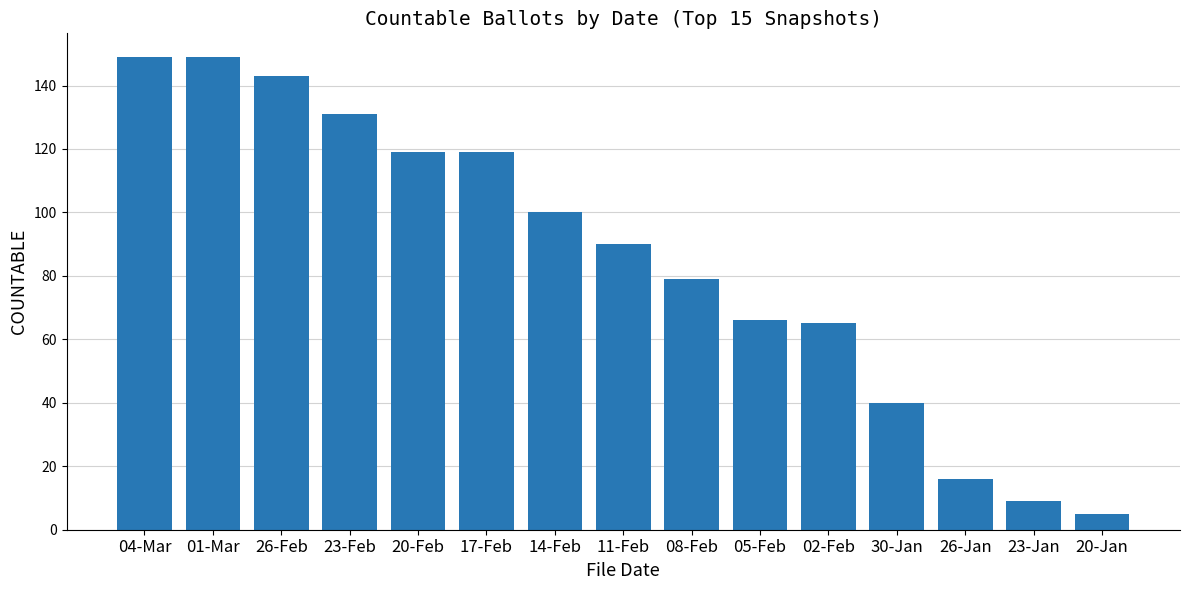

What is the sum of all values?

1280